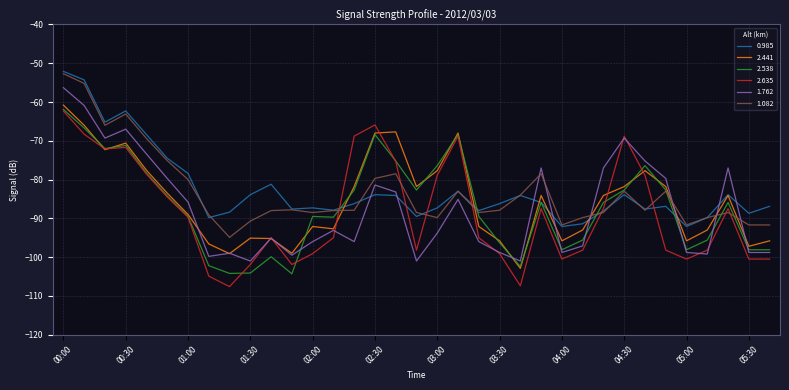

Does the chart have visible grid lines?

Yes